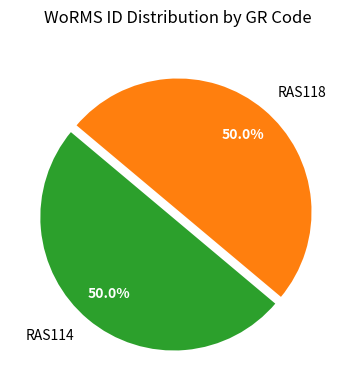

What is the ratio of the value at RAS118 to the value at RAS114?

1.0